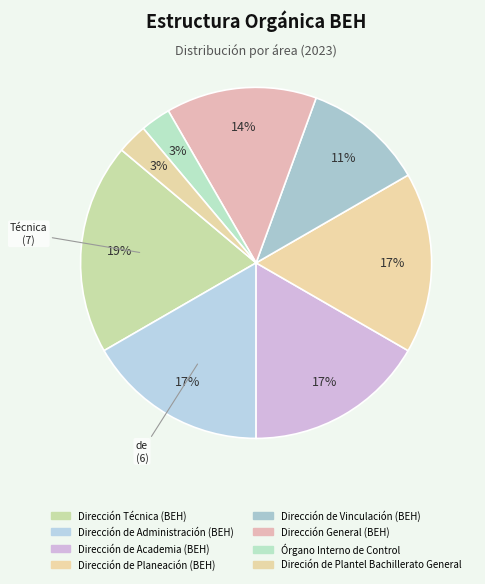

Is it true that Dirección de Academia (BEH) is 11% of the pie?

False